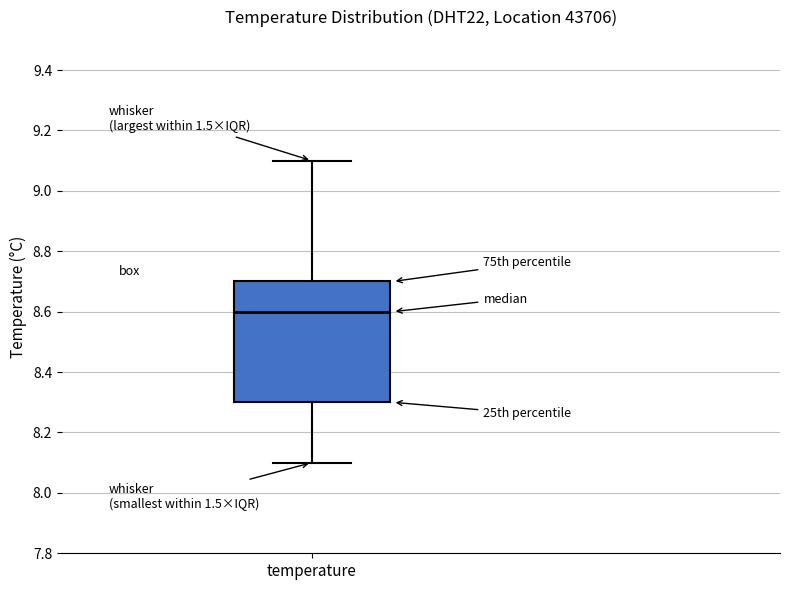

Read this box plot against the y-axis: the position of the median line, the range covered by the box, and the ends of both whiskers. The values are not printed on the chart, so give them approximately, as read against the axis.

median 8.6, box 8.3 to 8.7, whiskers 8.1 to 9.1